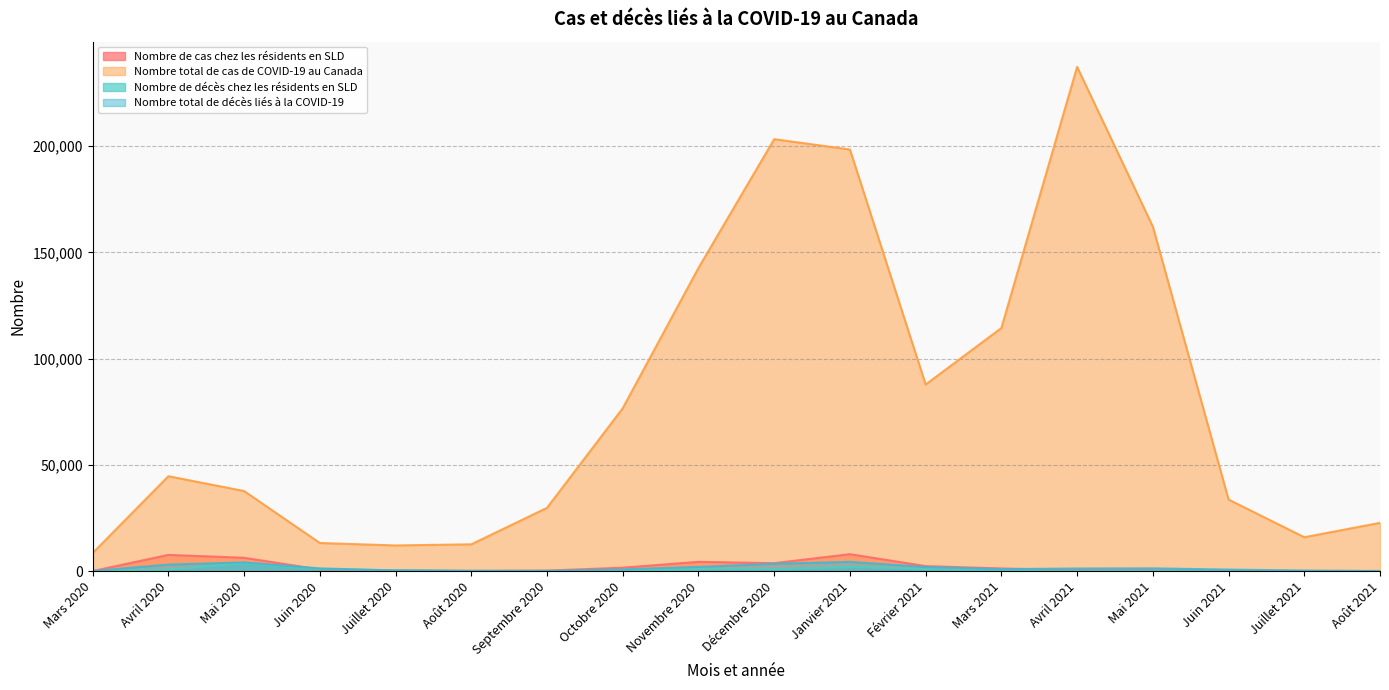

Reading left to right, extract all data points from this chart.

Nombre de cas chez les résidents en SLD: Mars 2020=51	Avril 2020=7669	Mai 2020=6300	Juin 2020=806	Juillet 2020=289	Août 2020=100	Septembre 2020=269	Octobre 2020=1646	Novembre 2020=4398	Décembre 2020=3773	Janvier 2021=8002	Février 2021=2383	Mars 2021=1288	Avril 2021=384	Mai 2021=332	Juin 2021=77	Juillet 2021=95	Août 2021=38
Nombre total de cas de COVID-19 au Canada: Mars 2020=8533	Avril 2020=44688	Mai 2020=37711	Juin 2020=13257	Juillet 2020=12108	Août 2020=12636	Septembre 2020=29810	Octobre 2020=76686	Novembre 2020=142695	Décembre 2020=203288	Janvier 2021=198426	Février 2021=87841	Mars 2021=114416	Avril 2021=237308	Mai 2021=162155	Juin 2021=33711	Juillet 2021=15968	Août 2021=22747
Nombre de décès chez les résidents en SLD: Mars 2020=13	Avril 2020=804	Mai 2020=3692	Juin 2020=948	Juillet 2020=391	Août 2020=100	Septembre 2020=37	Octobre 2020=259	Novembre 2020=927	Décembre 2020=924	Janvier 2021=2076	Février 2021=981	Mars 2021=338	Avril 2021=66	Mai 2021=61	Juin 2021=26	Juillet 2021=9	Août 2021=4
Nombre total de décès liés à la COVID-19: Mars 2020=96	Avril 2020=3093	Mai 2020=4116	Juin 2020=1301	Juillet 2020=349	Août 2020=196	Septembre 2020=176	Octobre 2020=844	Novembre 2020=1999	Décembre 2020=3481	Janvier 2021=4381	Février 2021=1962	Mars 2021=965	Avril 2021=1260	Mai 2021=1328	Juin 2021=747	Juillet 2021=299	Août 2021=106